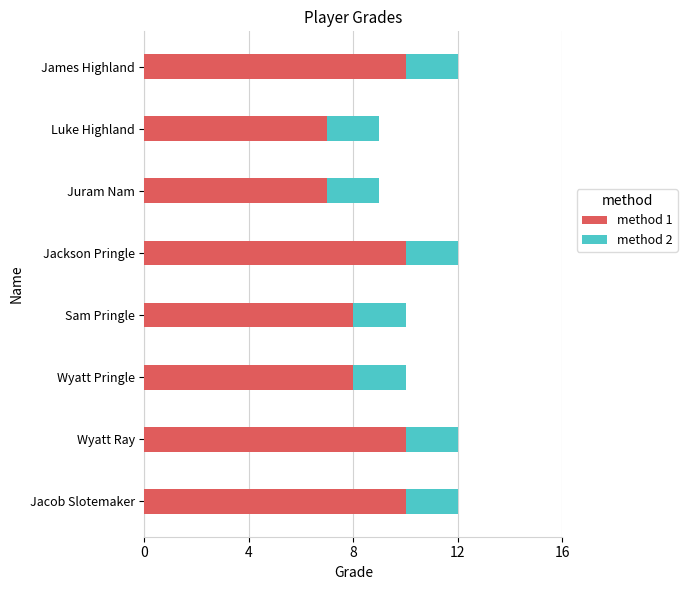

What are all the series names shown in the legend?

method 1, method 2